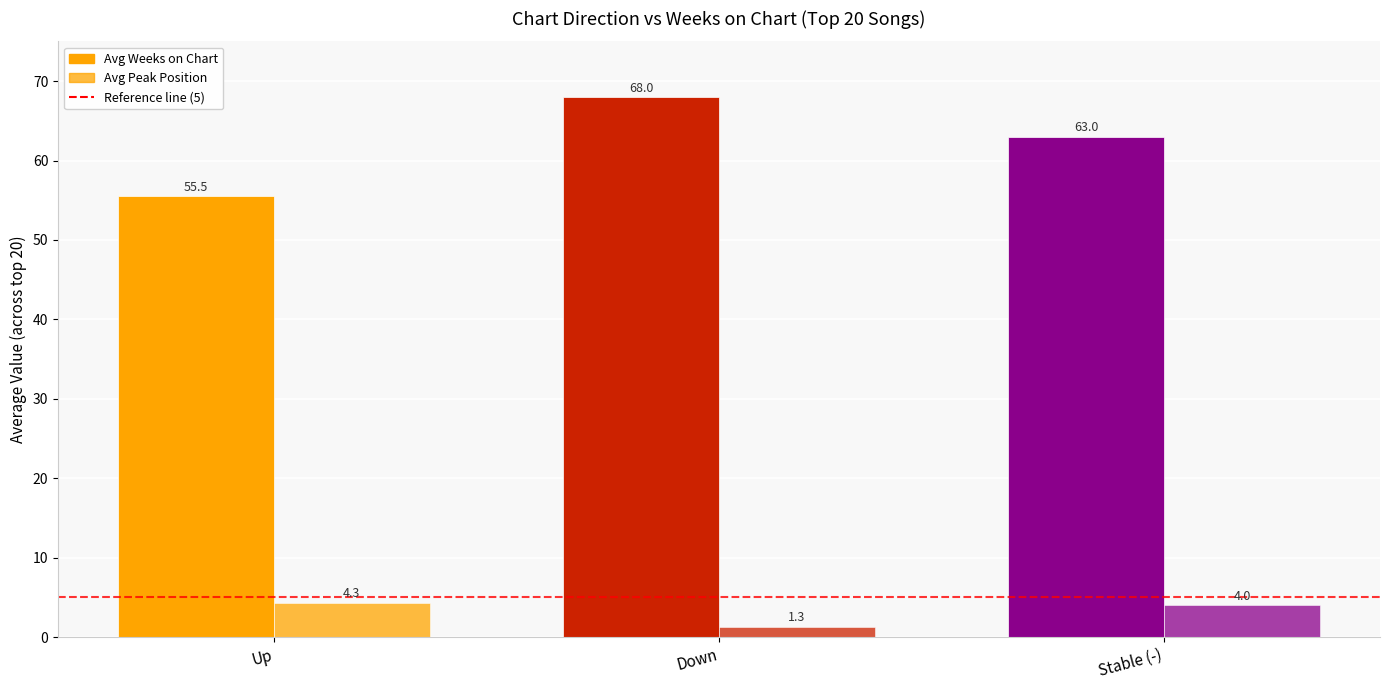

How many series are shown in this chart?

2